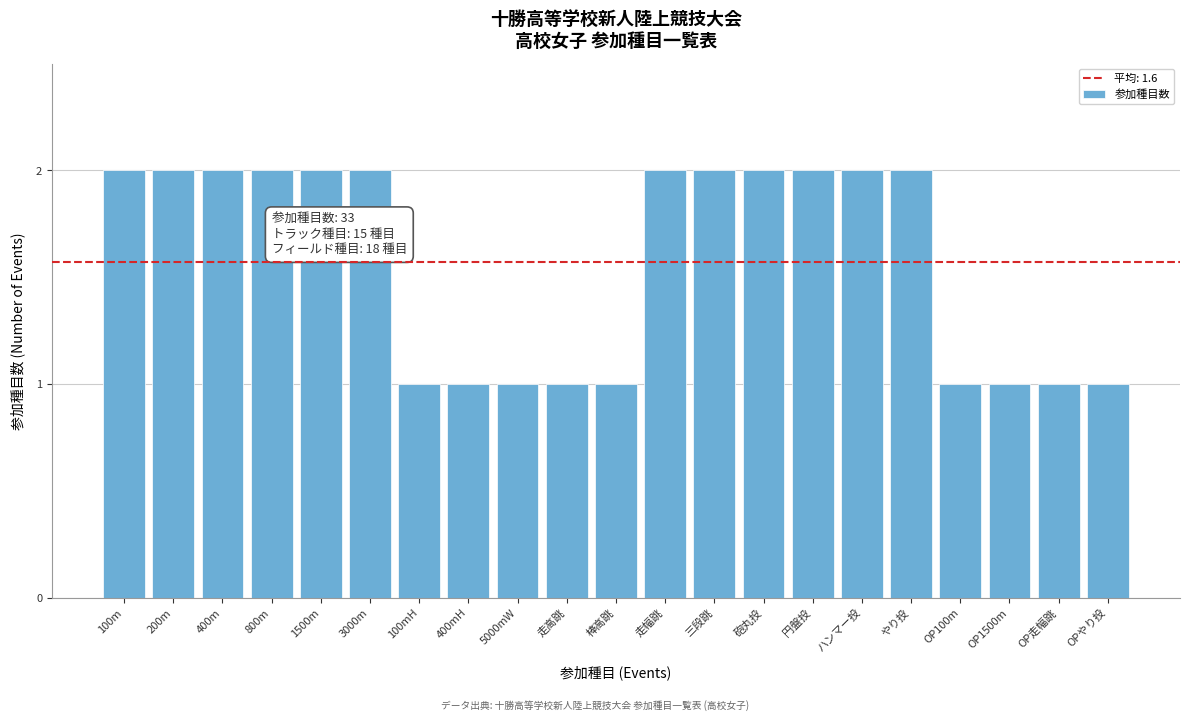

Reading left to right, extract all data points from this chart.

100m=2	200m=2	400m=2	800m=2	1500m=2	3000m=2	100mH=1	400mH=1	5000mW=1	走高跳=1	棒高跳=1	走幅跳=2	三段跳=2	砲丸投=2	円盤投=2	ハンマー投=2	やり投=2	OP100m=1	OP1500m=1	OP走幅跳=1	OPやり投=1